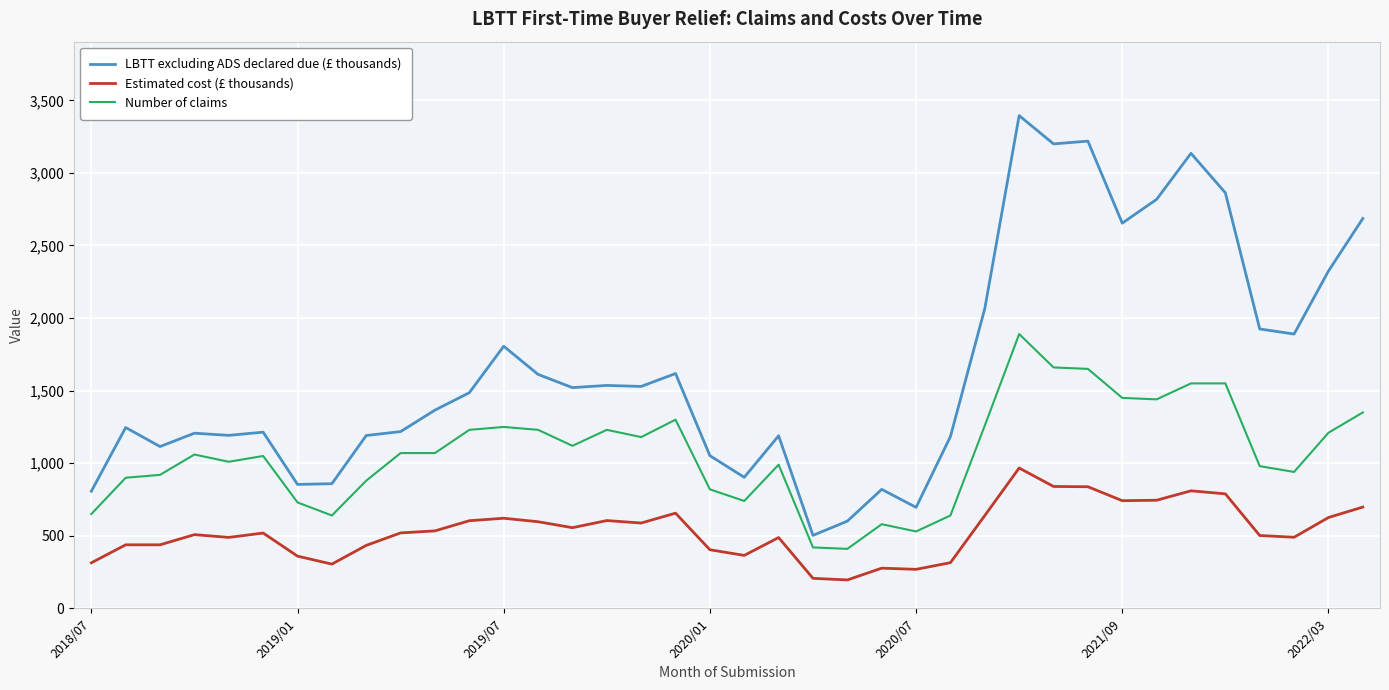

What is the difference between the maximum and minimum values in the Number of claims series?

1480